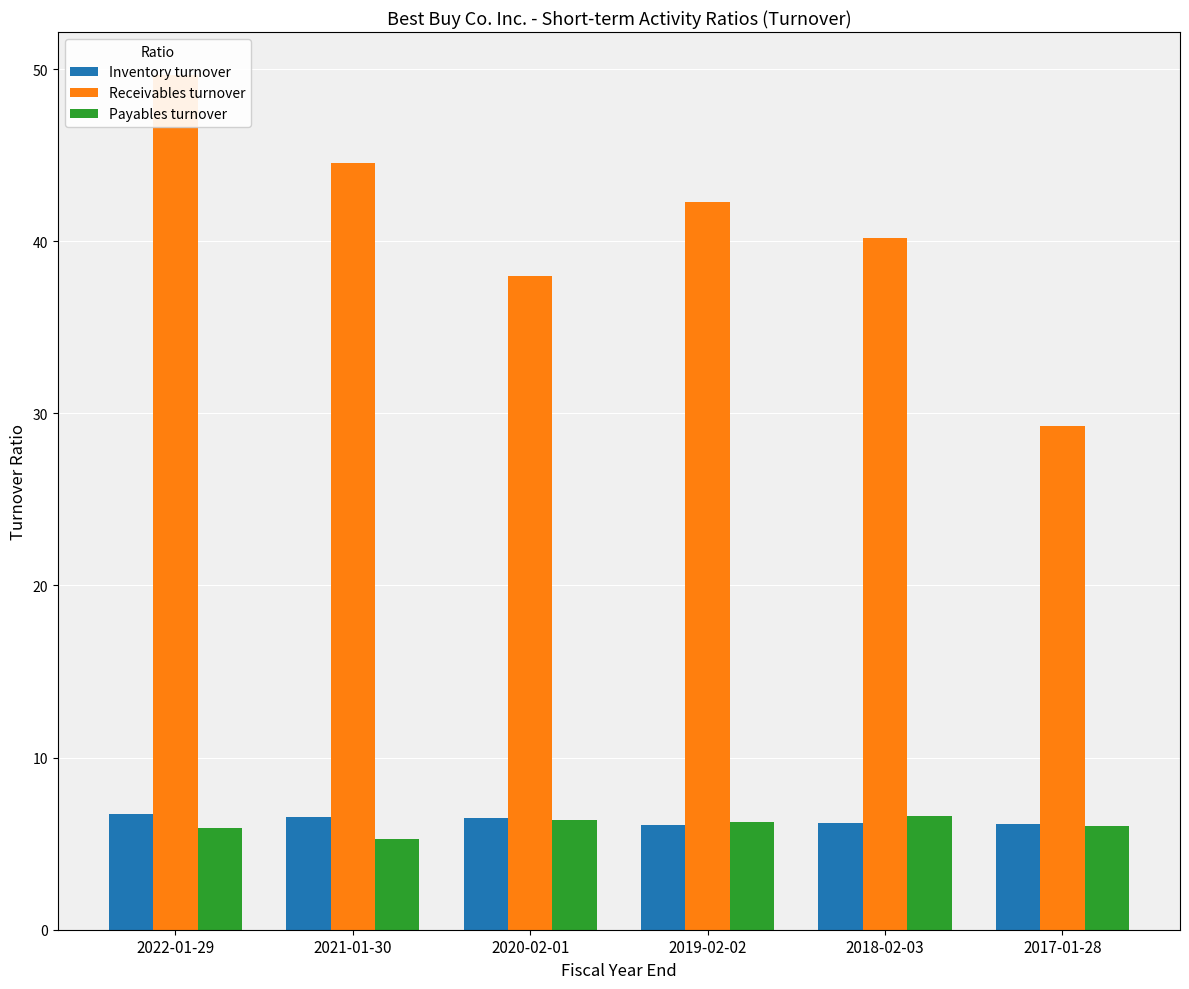

Which series changed the most between 2018-02-03 and 2017-01-28?

Receivables turnover